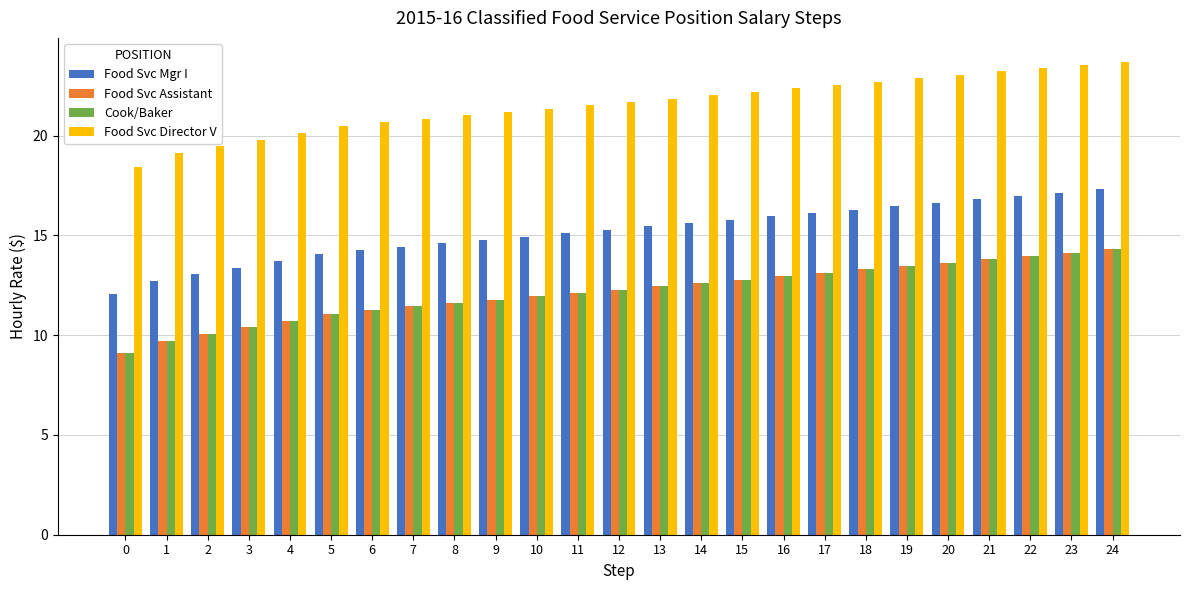

What is the total value across all series at 11?

60.9